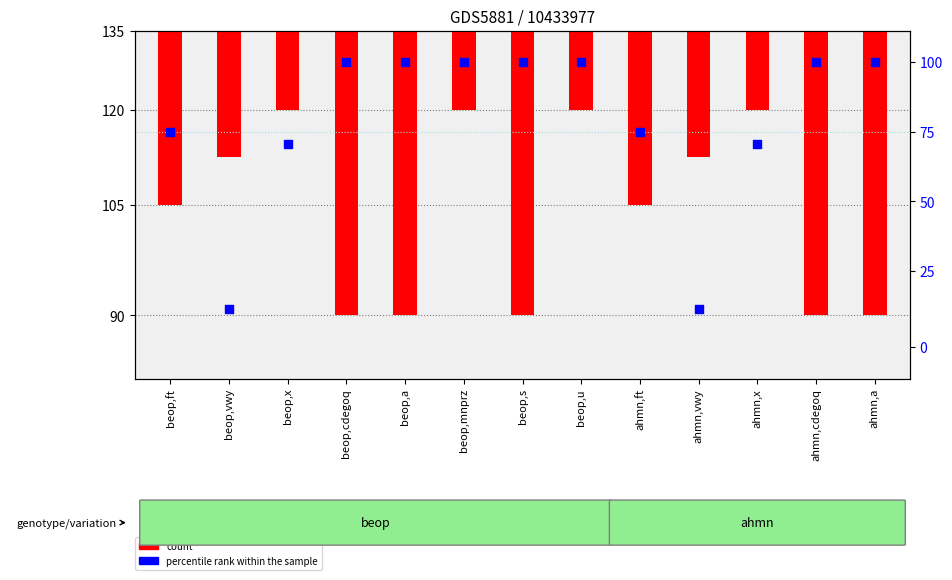

Which series has the largest total across all categories?

percentile rank within the sample